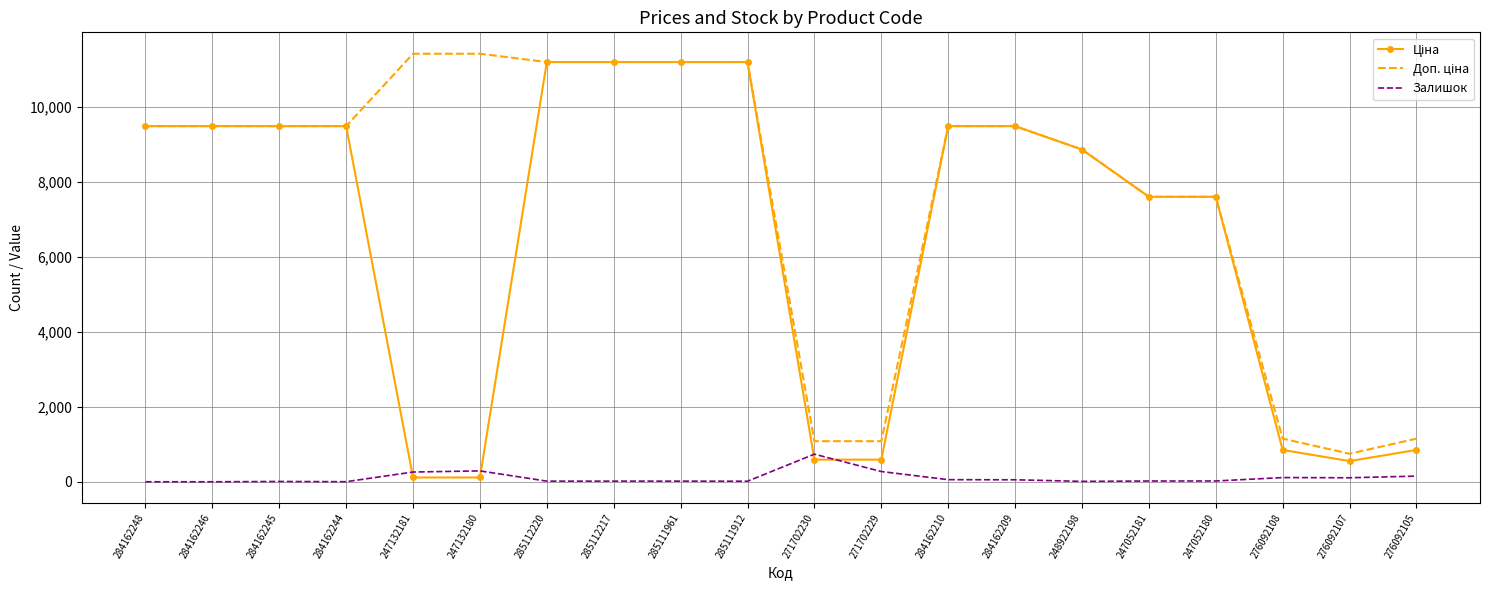

What is the maximum value shown in the chart?

11410.0